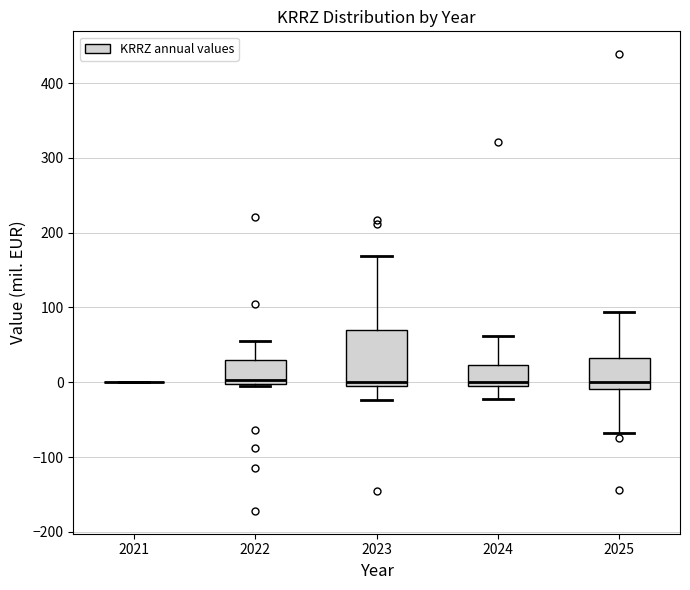

Which box is the tallest, from its lower edge to its upper edge?

2023